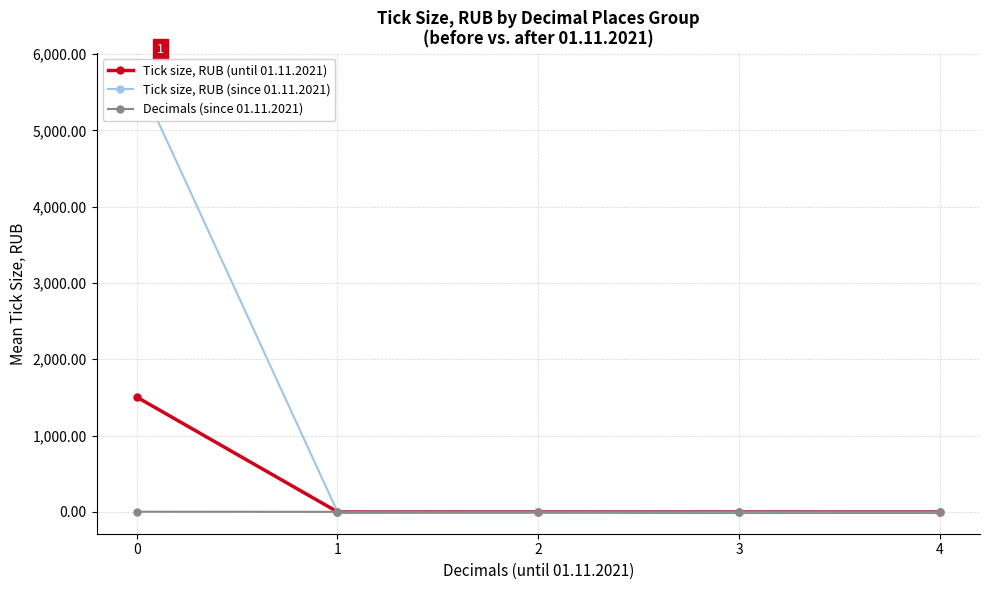

List the series in order of their overall mean, highest first.

Tick size, RUB (since 01.11.2021), Tick size, RUB (until 01.11.2021), Decimals (since 01.11.2021)